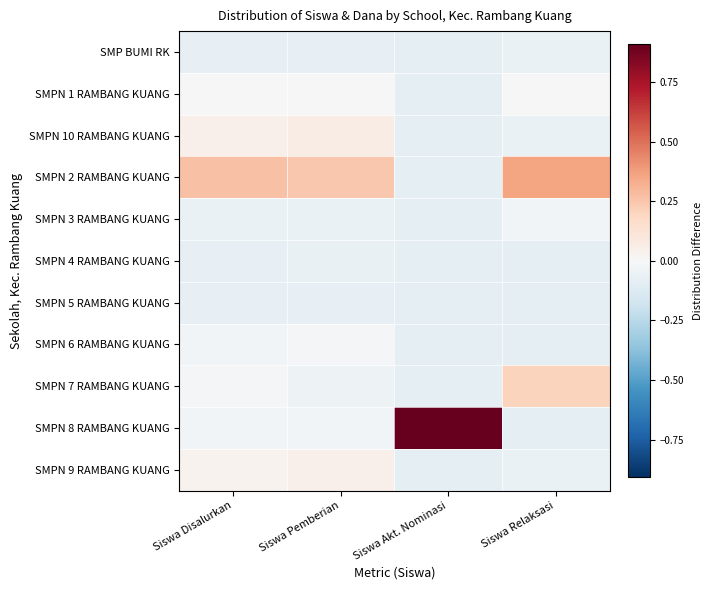

How many categories are shown in the chart?

4